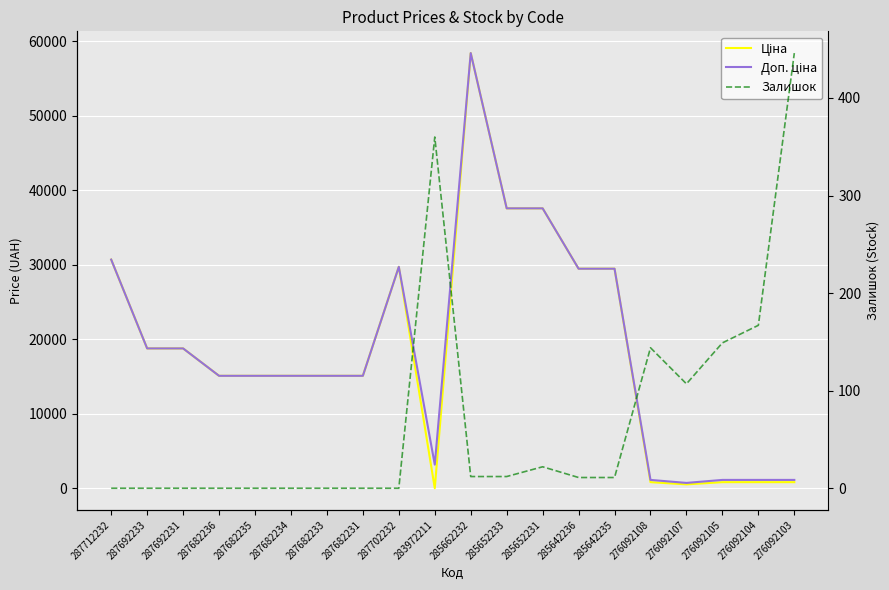

True or false: Доп. ціна and Залишок cross at least once.

False